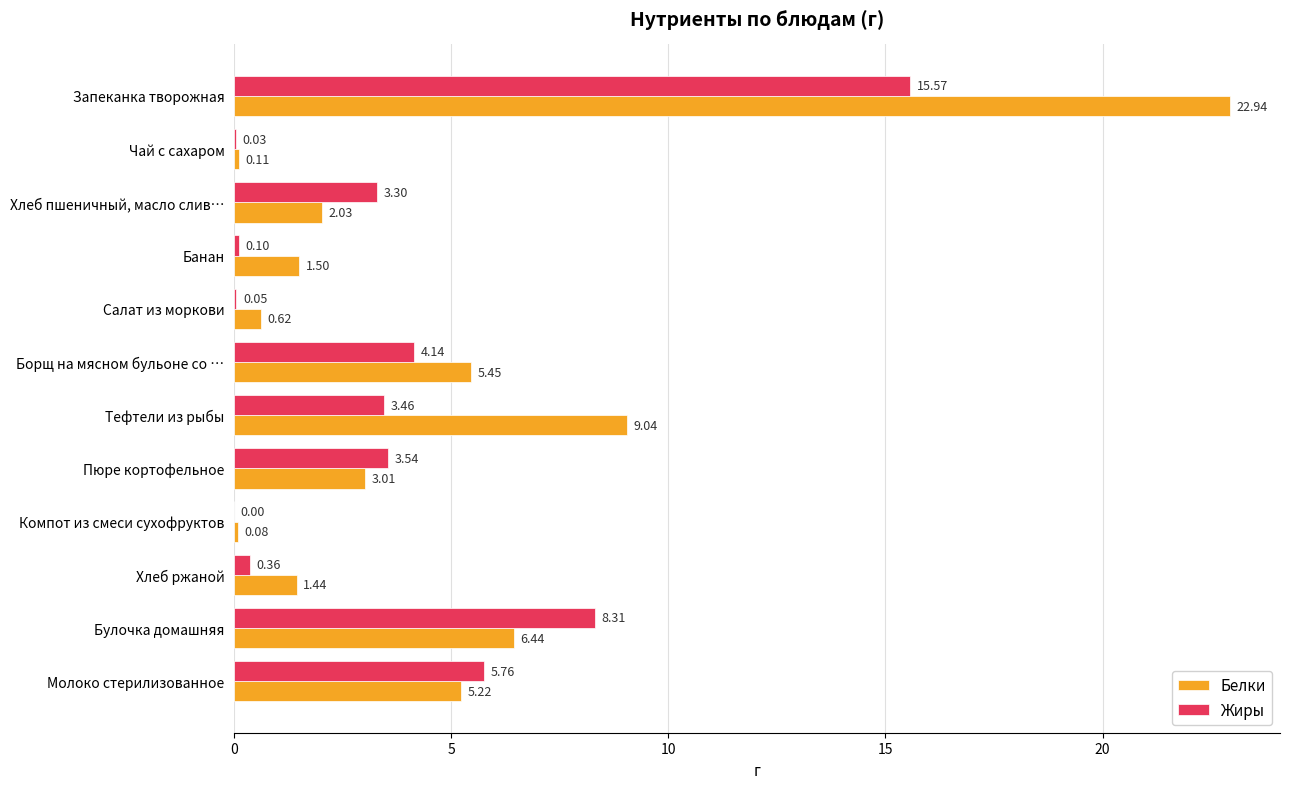

Which series changed the most between Салат из моркови and Булочка домашняя?

Жиры